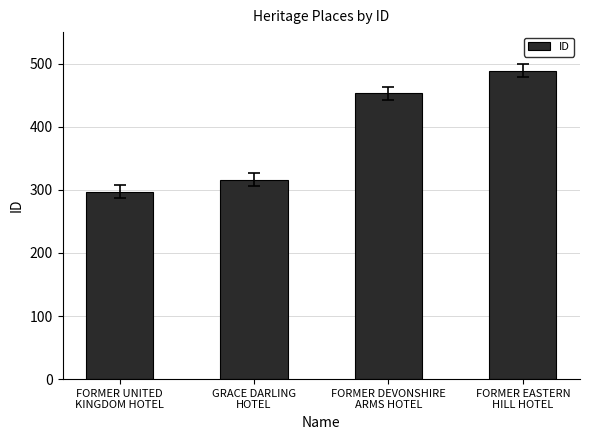

What is the sum of the values at FORMER UNITED
KINGDOM HOTEL and GRACE DARLING
HOTEL?

613